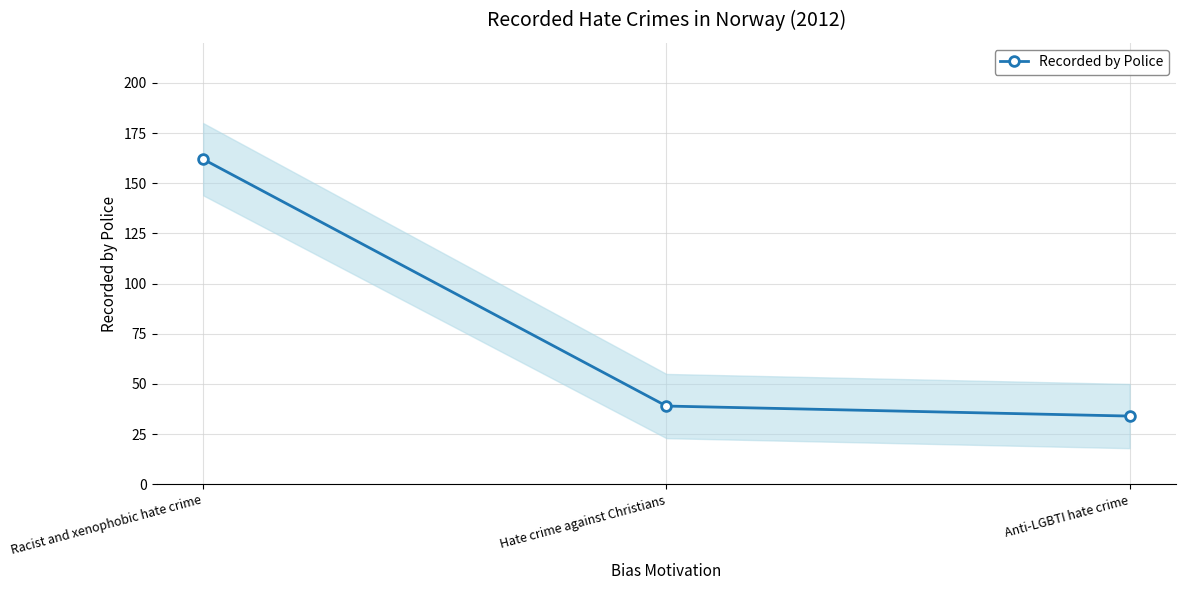

True or false: the data shows 39 at Hate crime against Christians.

True